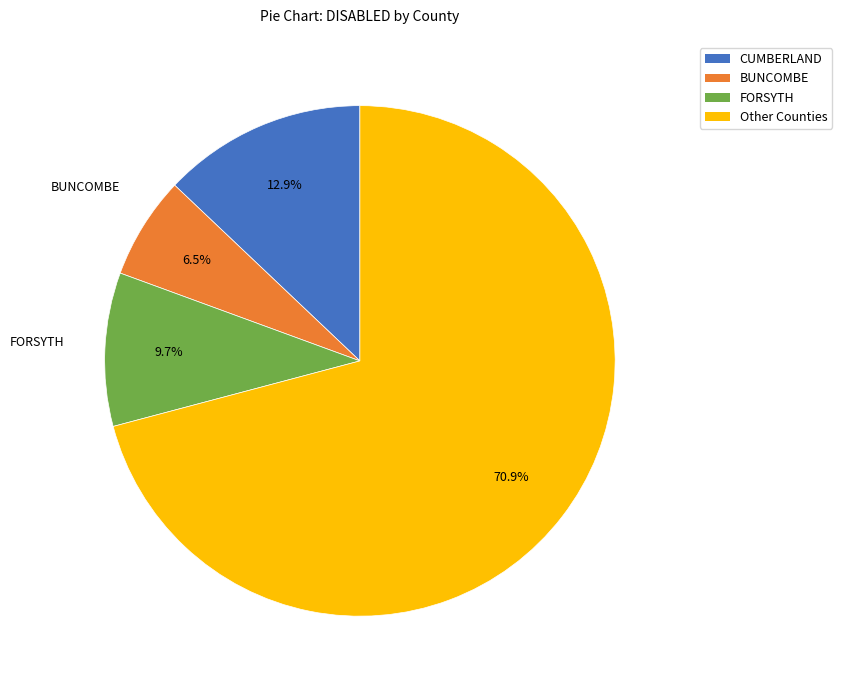

Is there a majority slice in this chart?

Yes